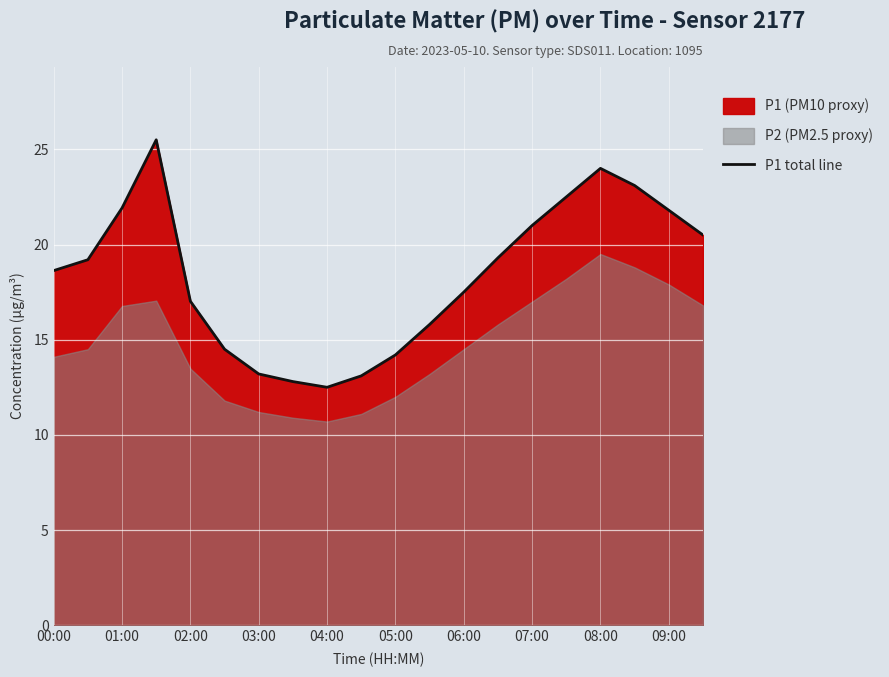

The value of P1 total line at 04:00 is 4.1. True or false?

False